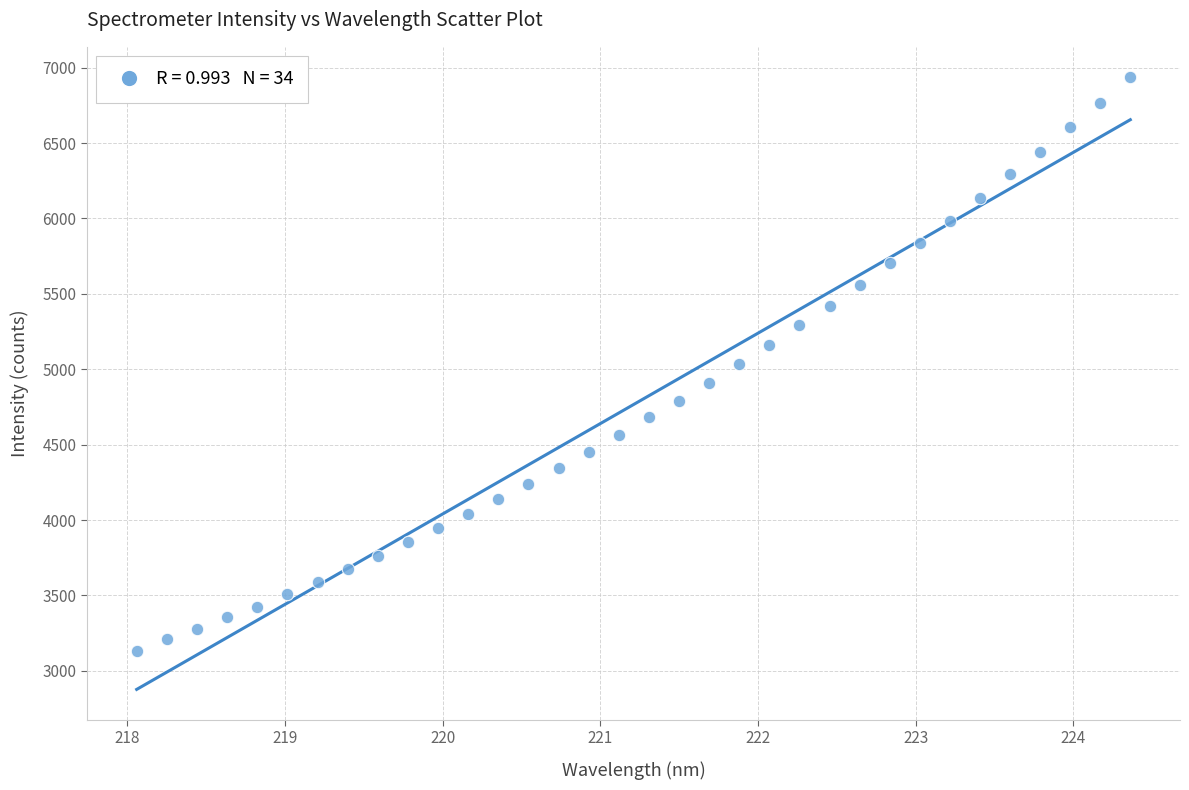

What is the range of X values (max minus min)?

6.3